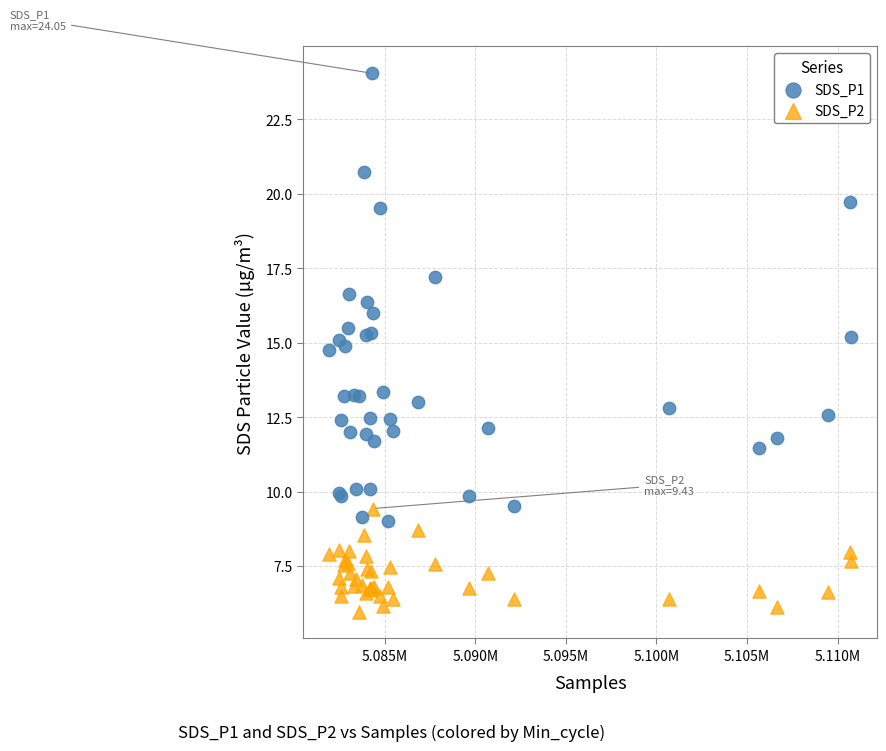

Which series has the largest Y range (max minus min)?

SDS_P1